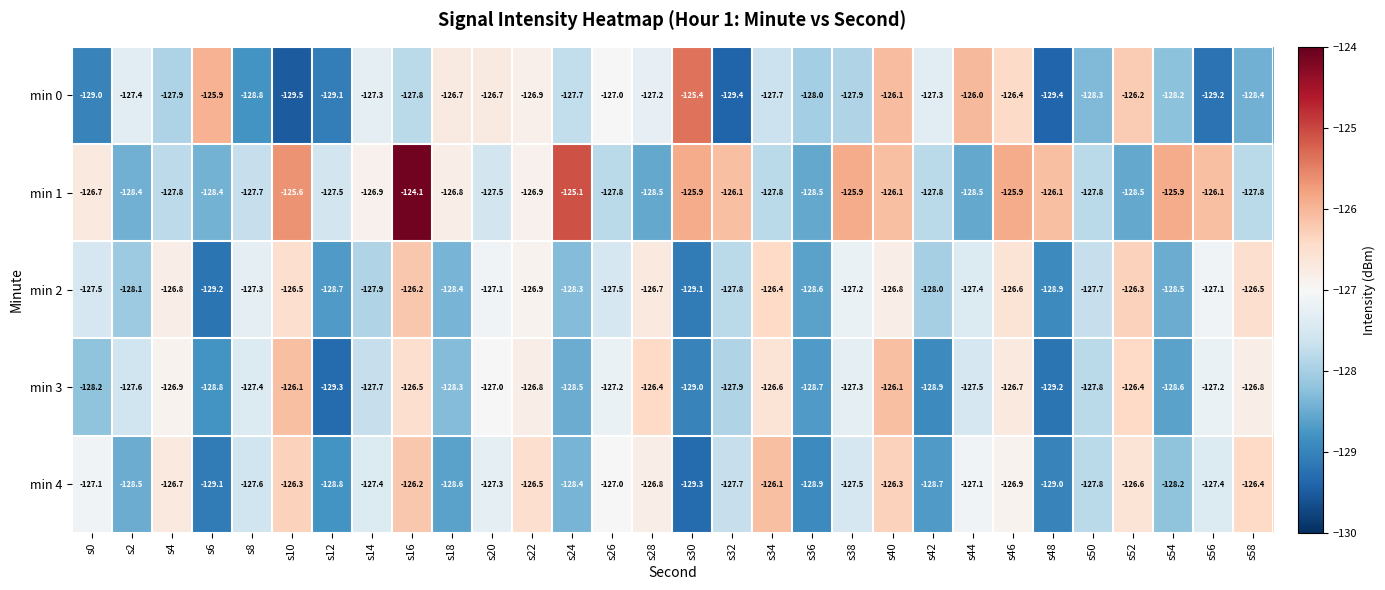

Which series has the largest total across all categories?

min 1